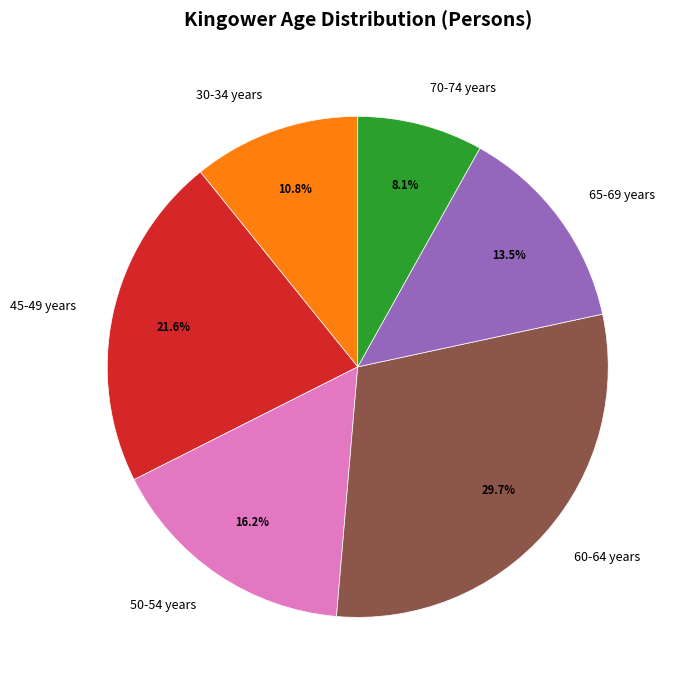

True or false: 70-74 years accounts for 1% of the total.

False